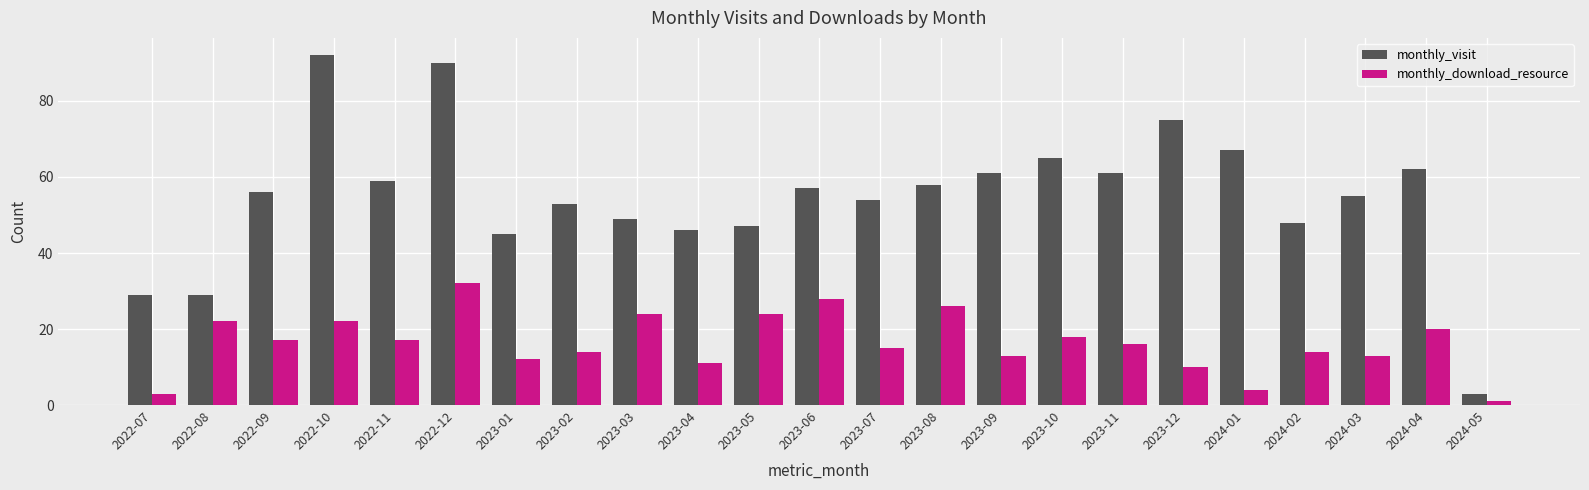

What is the difference between the maximum and second lowest values in the monthly_download_resource series?

29